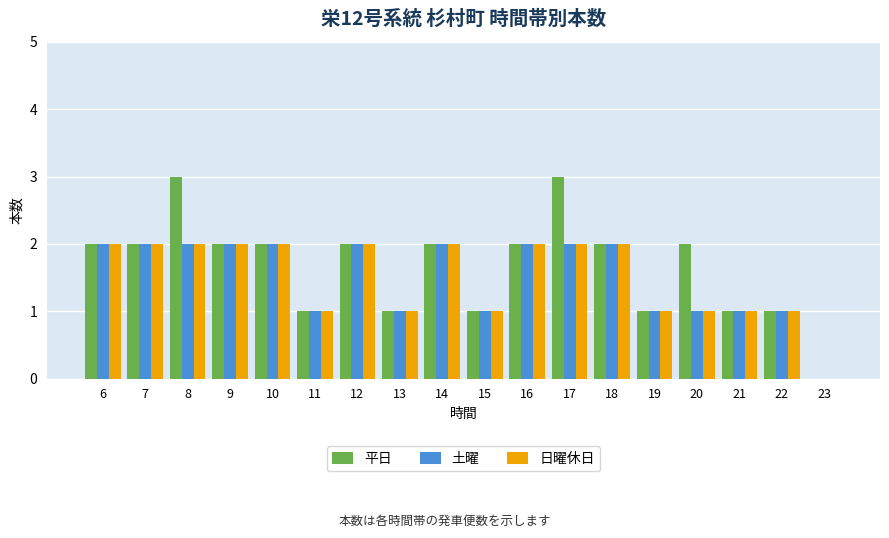

Which series has the widest spread of values?

平日